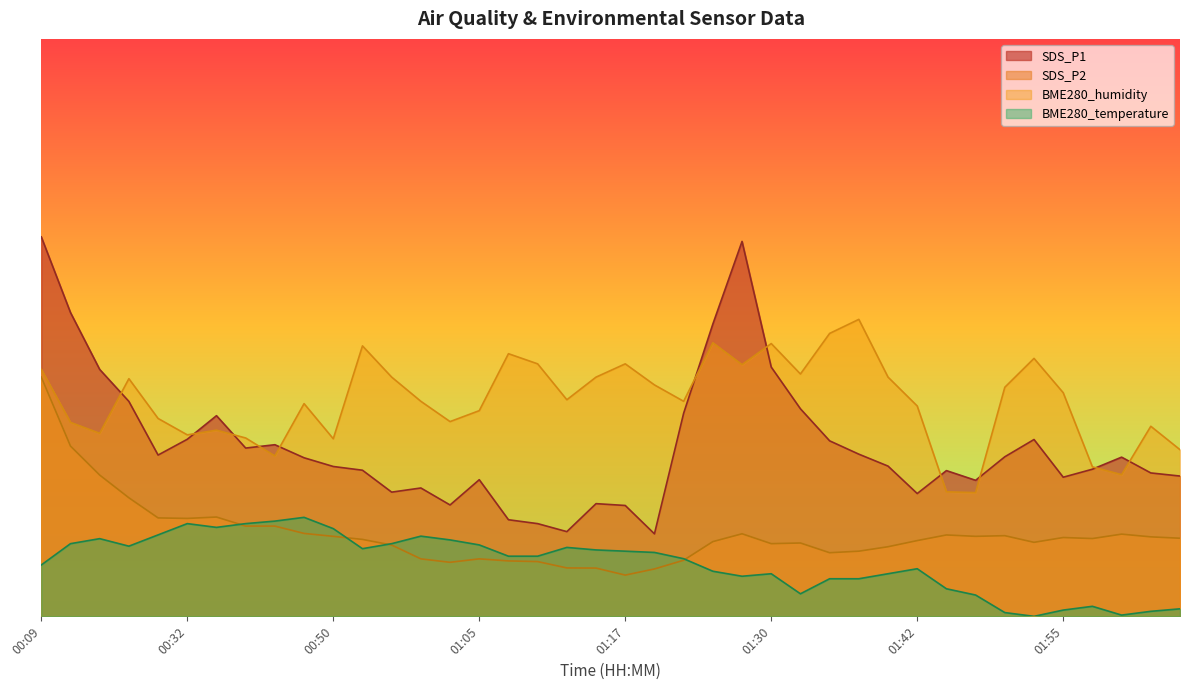

What is the total value across all series at 00:29?

130.7